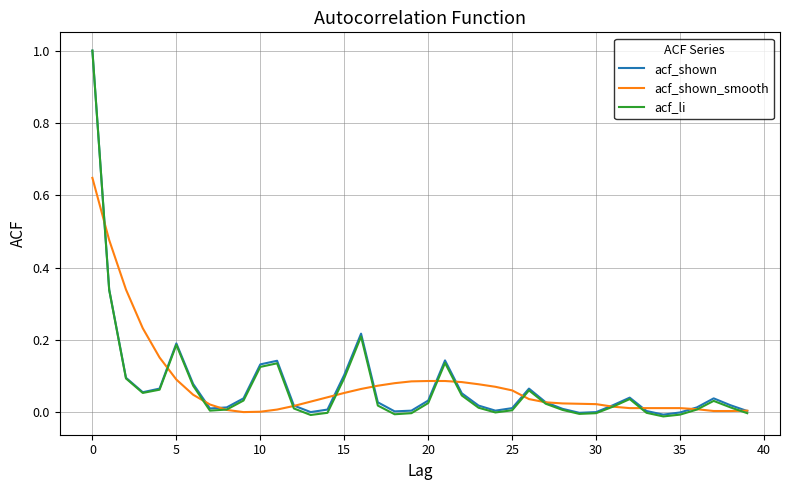

How many lines are shown in the chart?

3